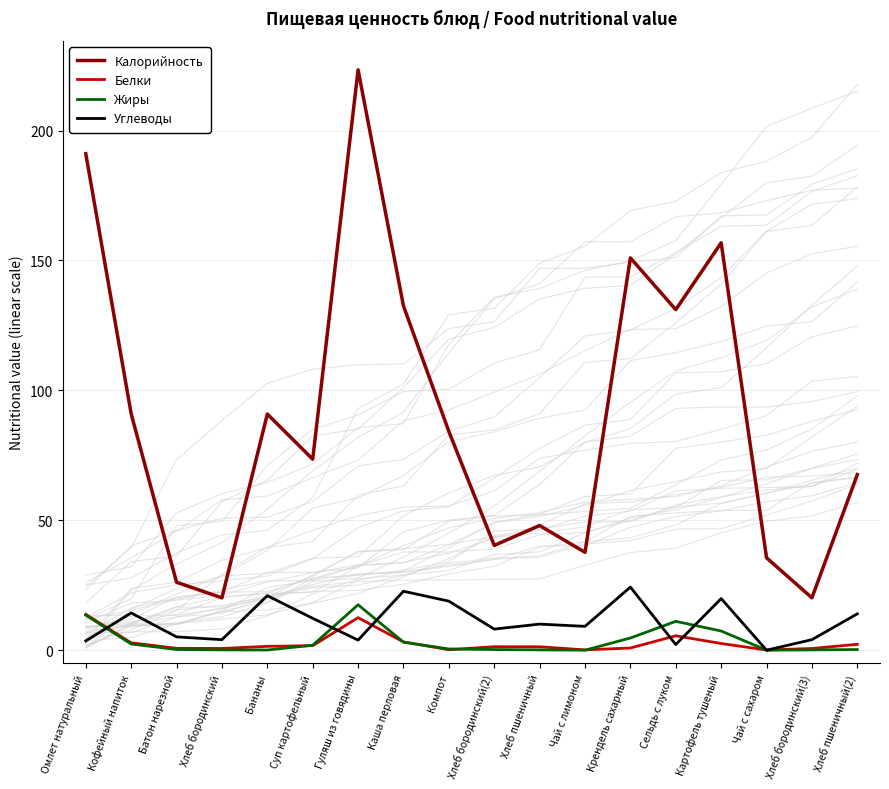

Which series has the largest total across all categories?

Калорийность